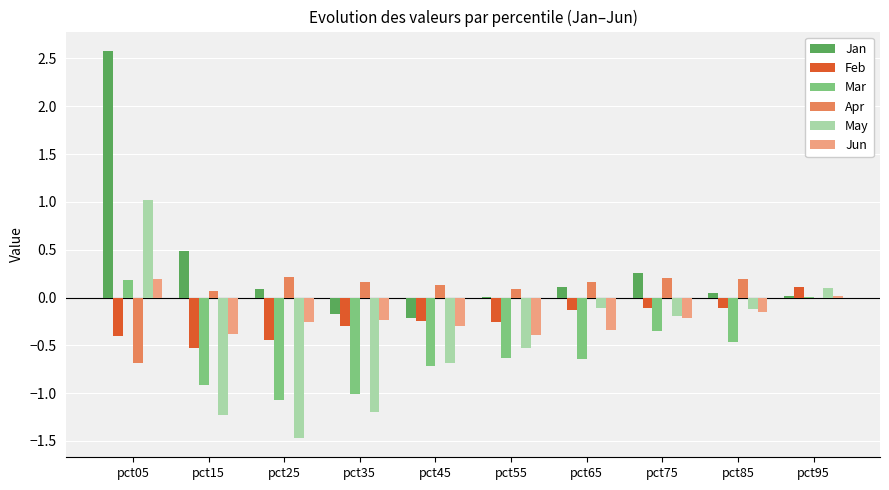

The value of Mar at pct65 is -0.2. True or false?

False